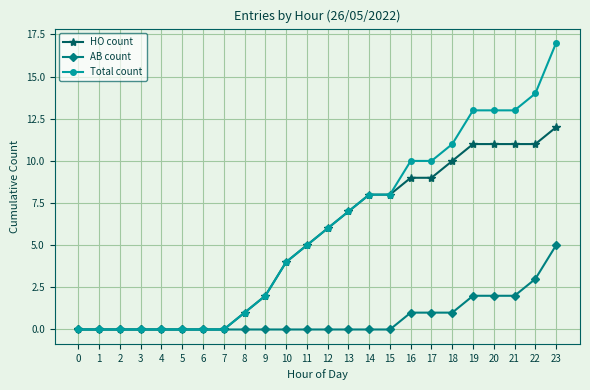

Is it true that AB count equals 0 at 15?

True